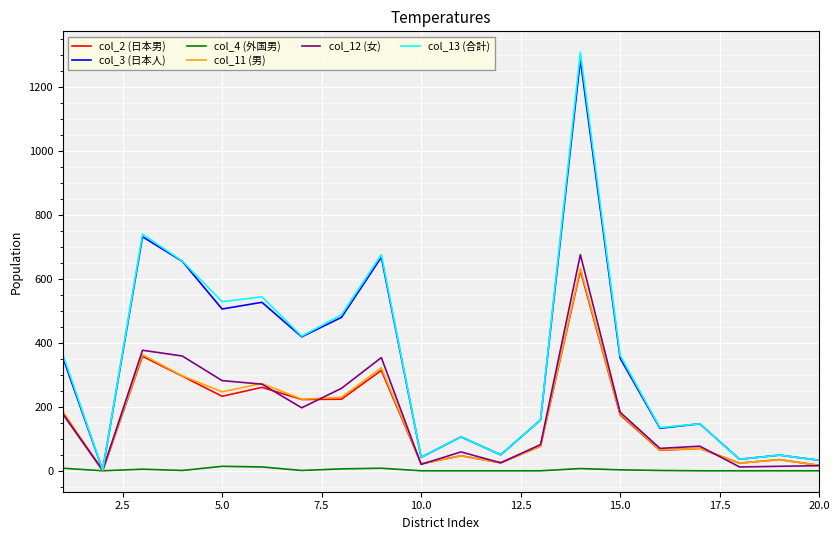

How many series are shown in this chart?

6